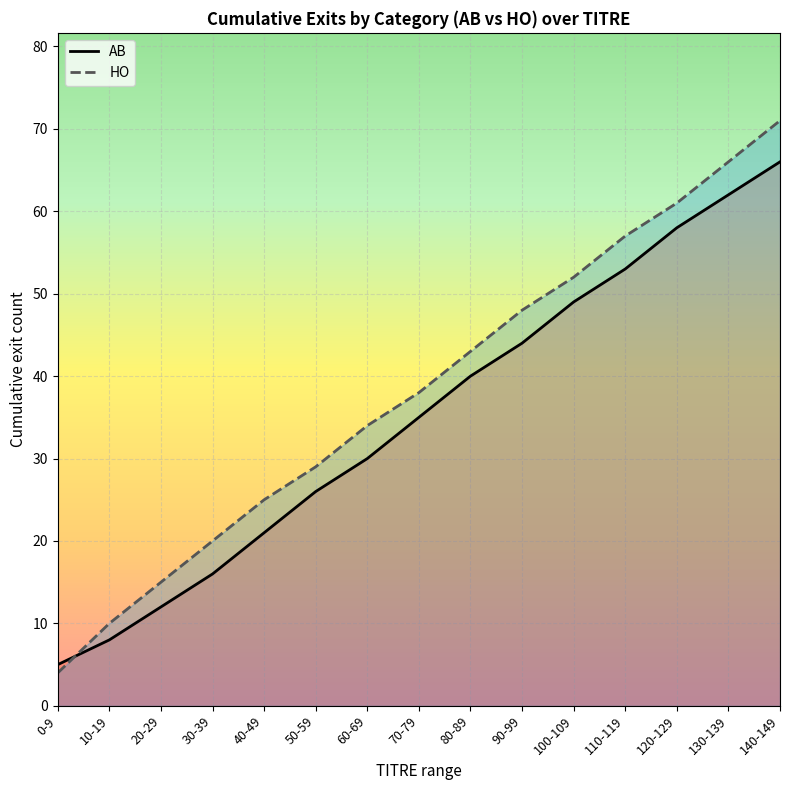

Between which two adjacent categories do HO and AB first intersect?

0-9 and 10-19